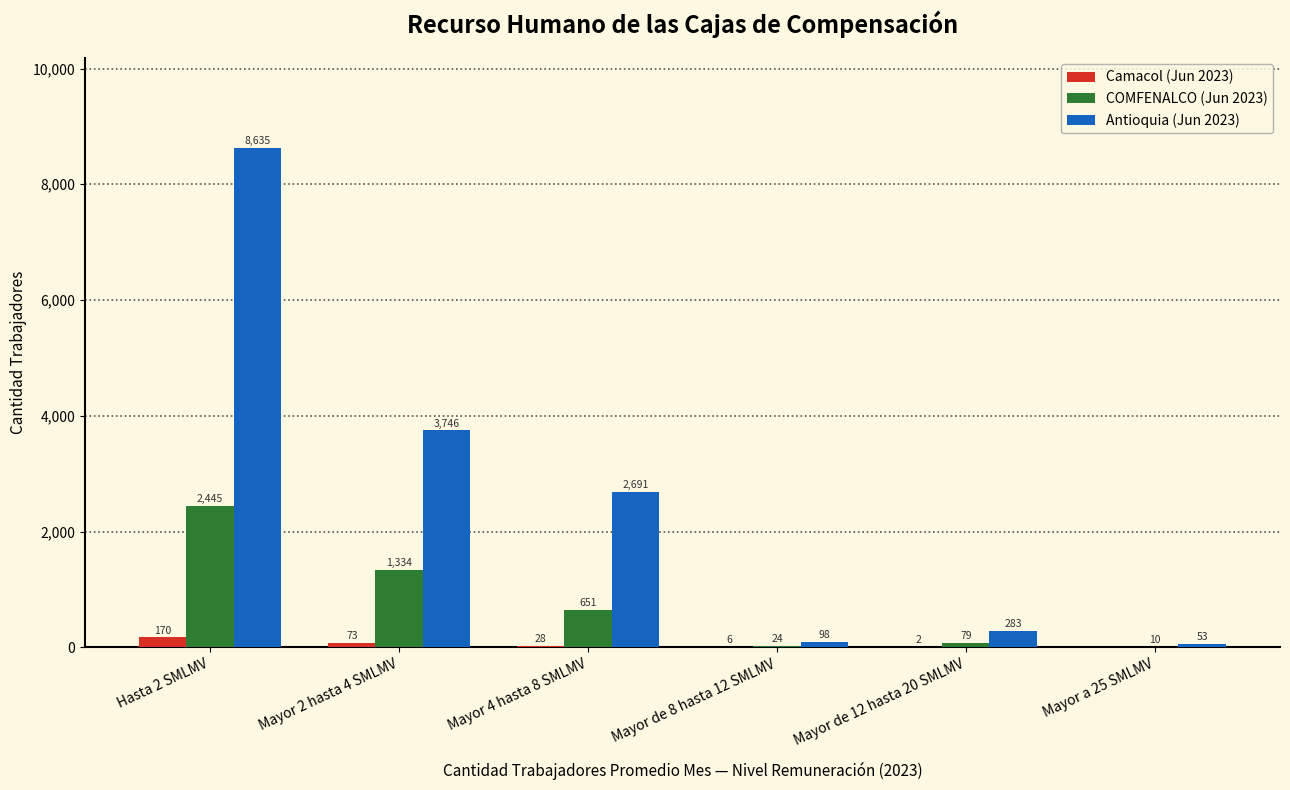

True or false: COMFENALCO (Jun 2023) has a value of 79 at Mayor de 12 hasta 20 SMLMV.

True